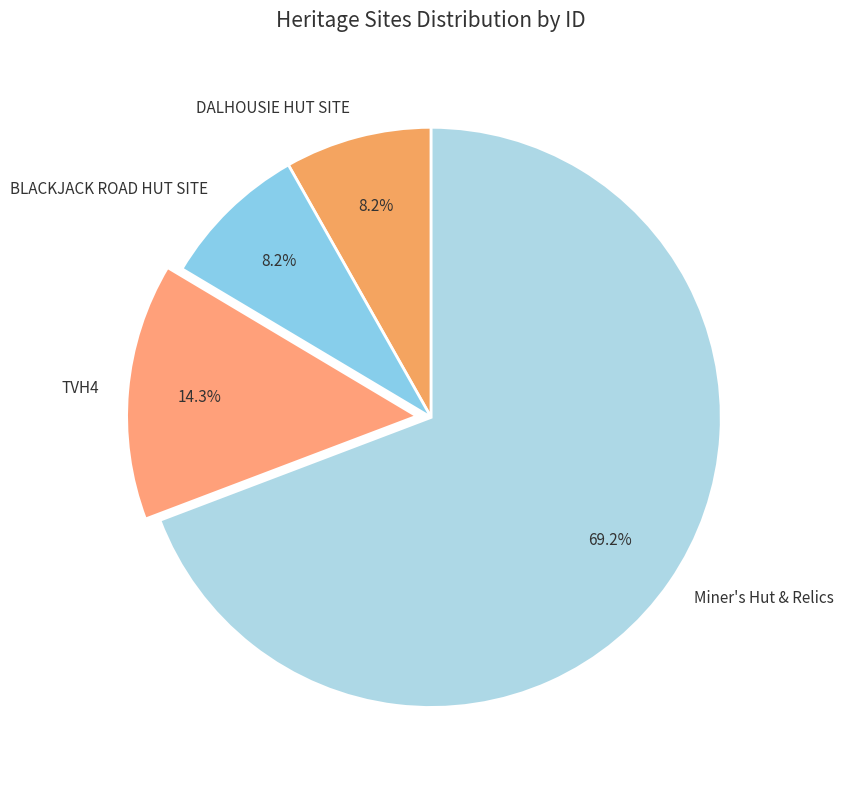

How much of the chart is everything except TVH4?

85.7%